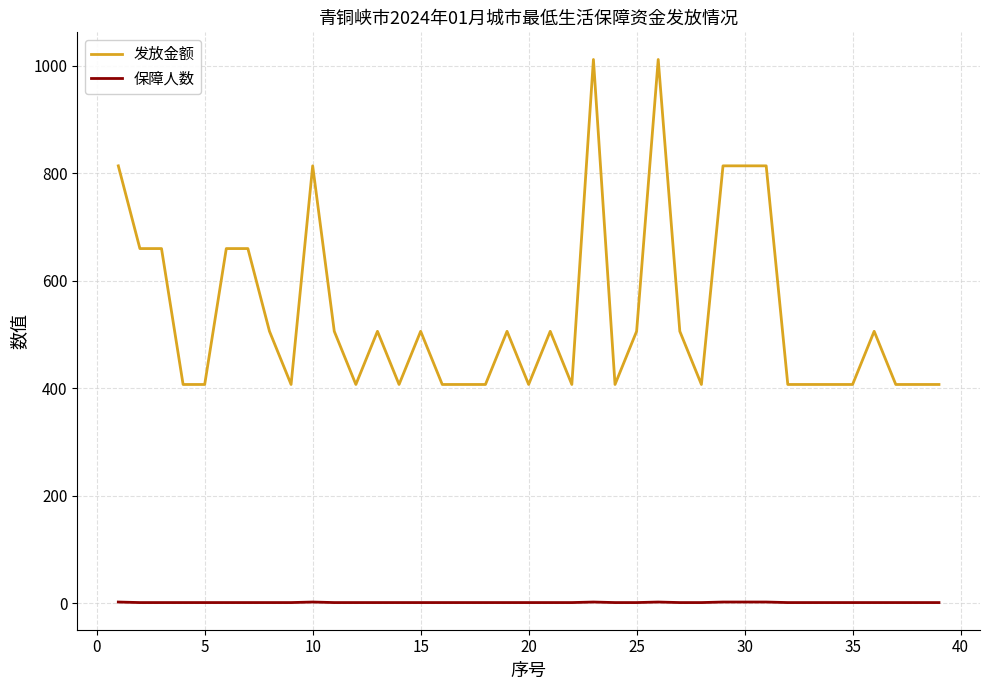

Which series has the largest total across all categories?

发放金额